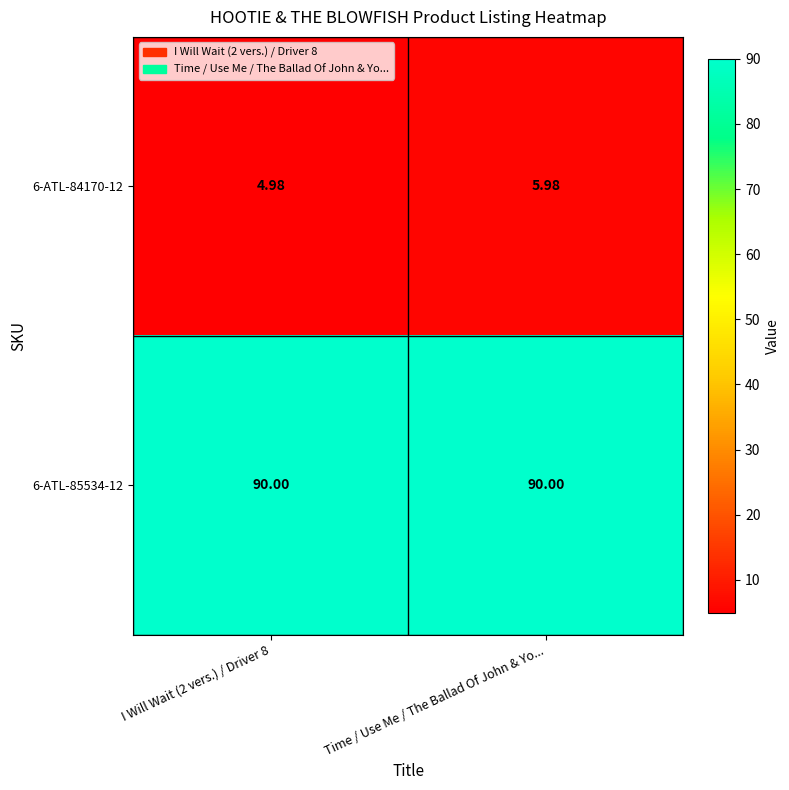

Is the value of 6-ATL-85534-12 at I Will Wait (2 vers.) / Driver 8 greater than the value of 6-ATL-84170-12 at I Will Wait (2 vers.) / Driver 8?

Yes